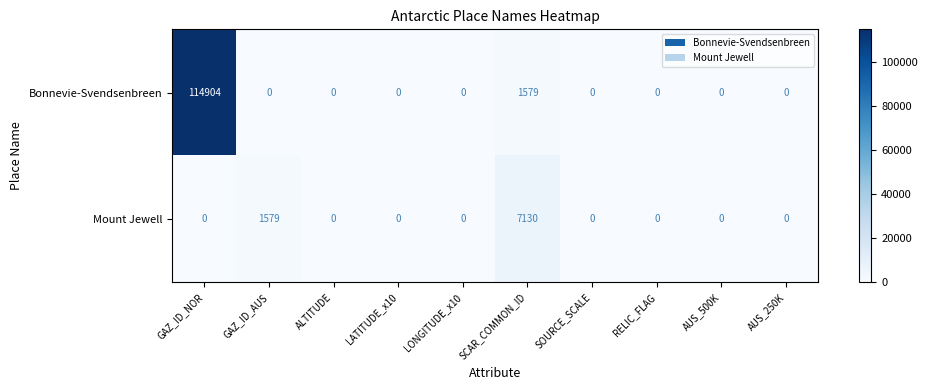

How many distinct data groups are displayed?

2